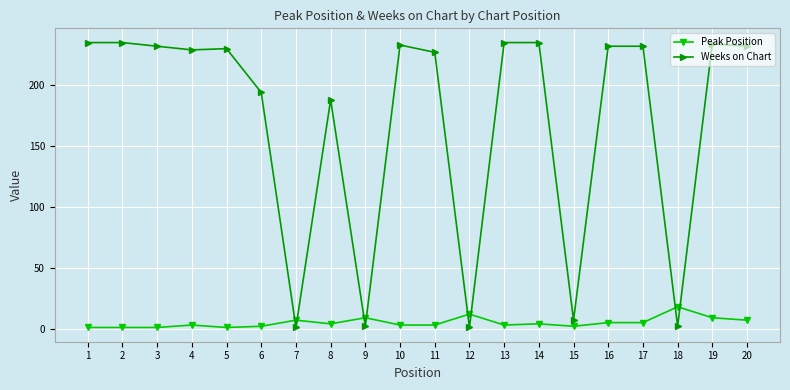

What is the sum of all Peak Position values?

100